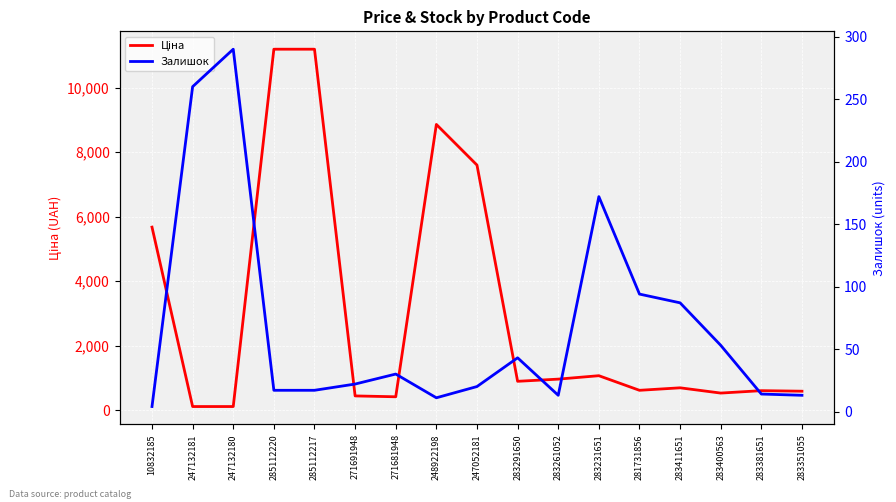

Does the chart display data point markers on the line(s)?

No